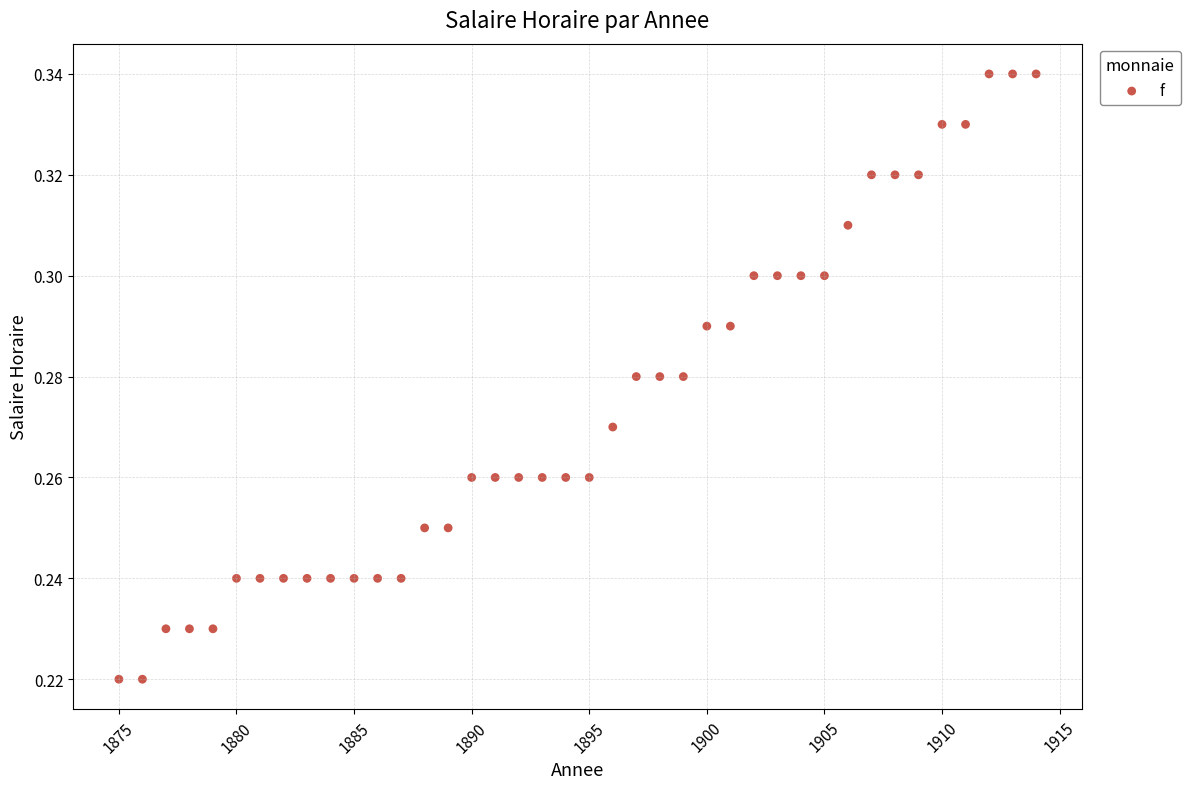

What is the range of X values (max minus min)?

39.0